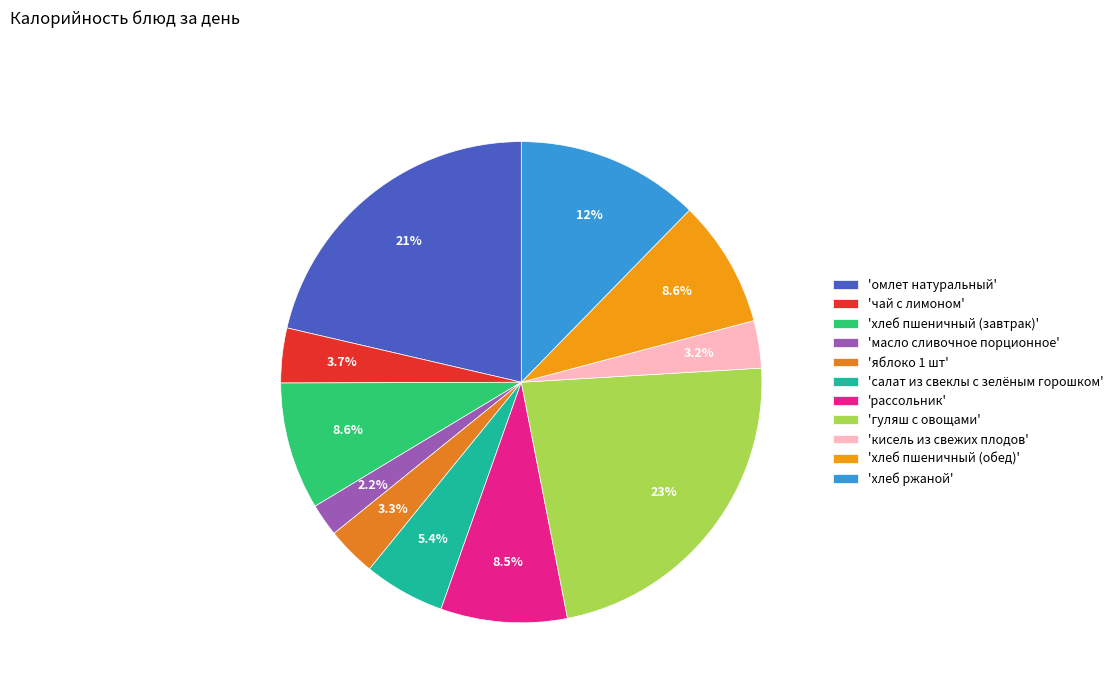

To the nearest percent, what is the average slice percentage?

9%